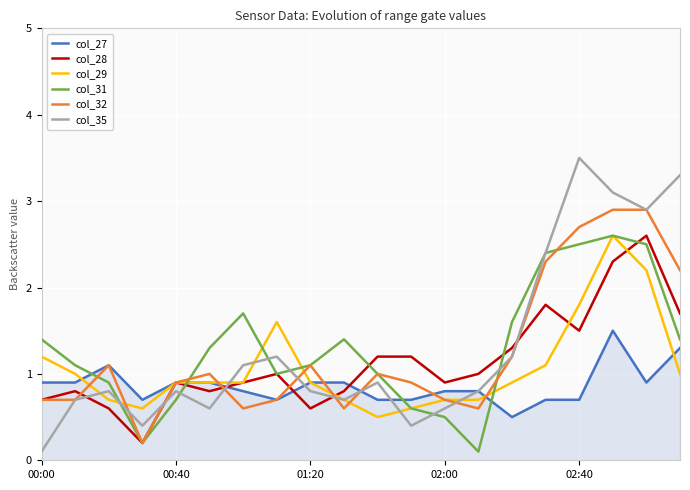

What is the average value of the col_35 series?

1.3